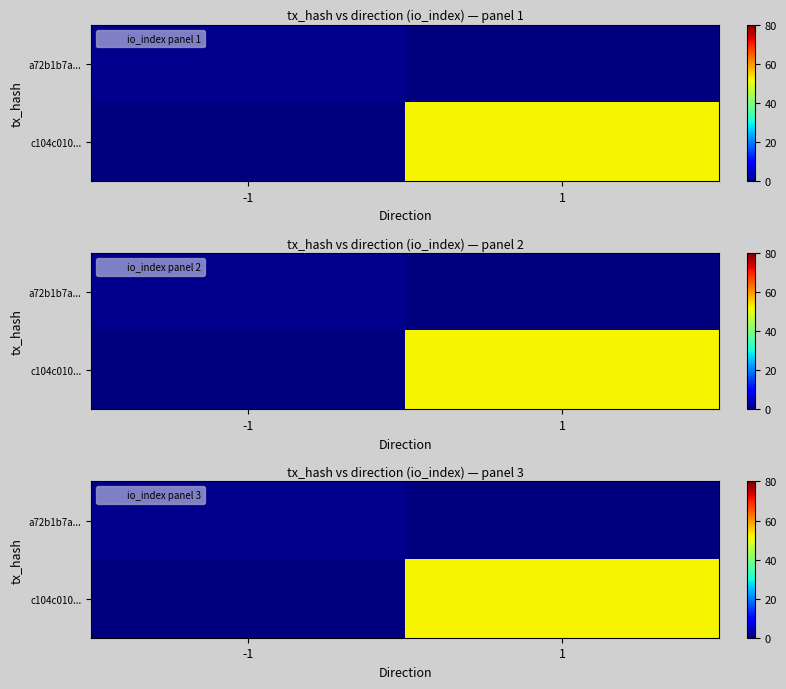

The value of a72b1b7a... at 1 is 0. True or false?

True